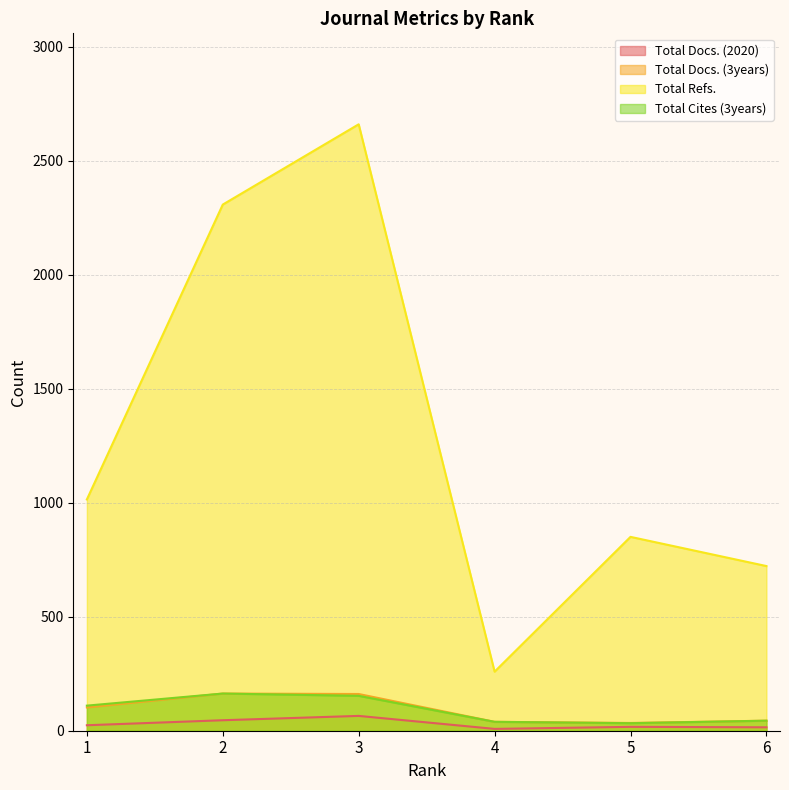

True or false: Total Refs. and Total Docs. (2020) intersect in this chart.

False